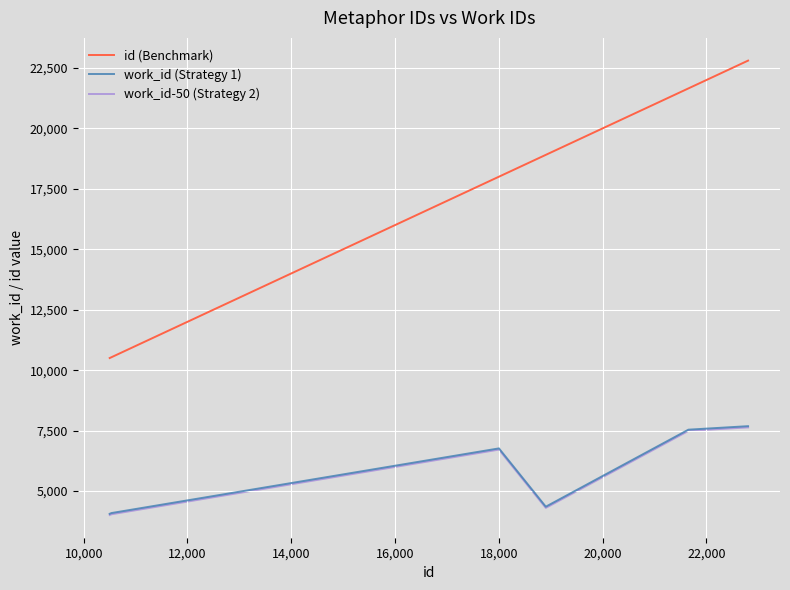

Which series has the largest range (max minus min)?

id (Benchmark)